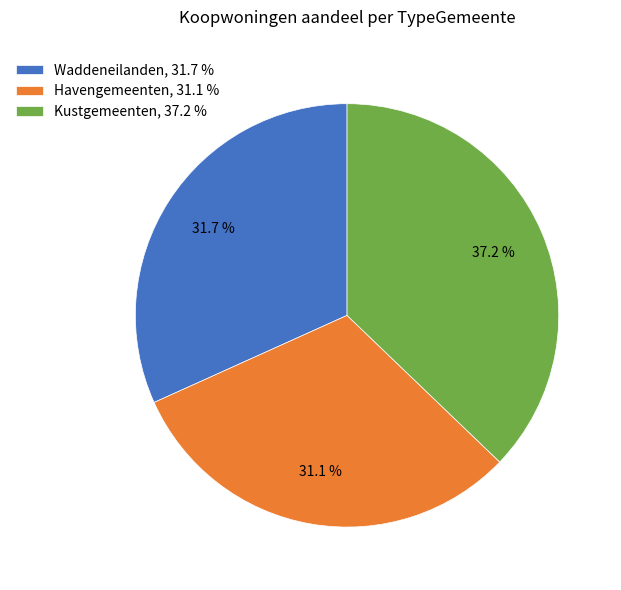

Does Waddeneilanden, 31.7 % account for over 50% of the chart?

No